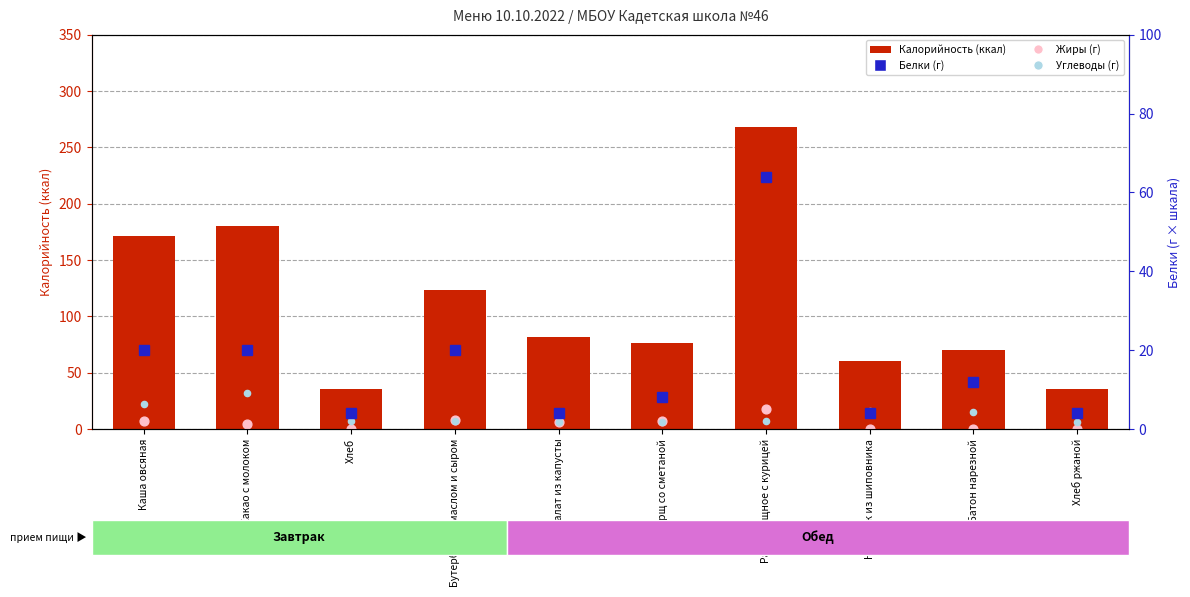

Which series contains the lowest Y value?

Жиры